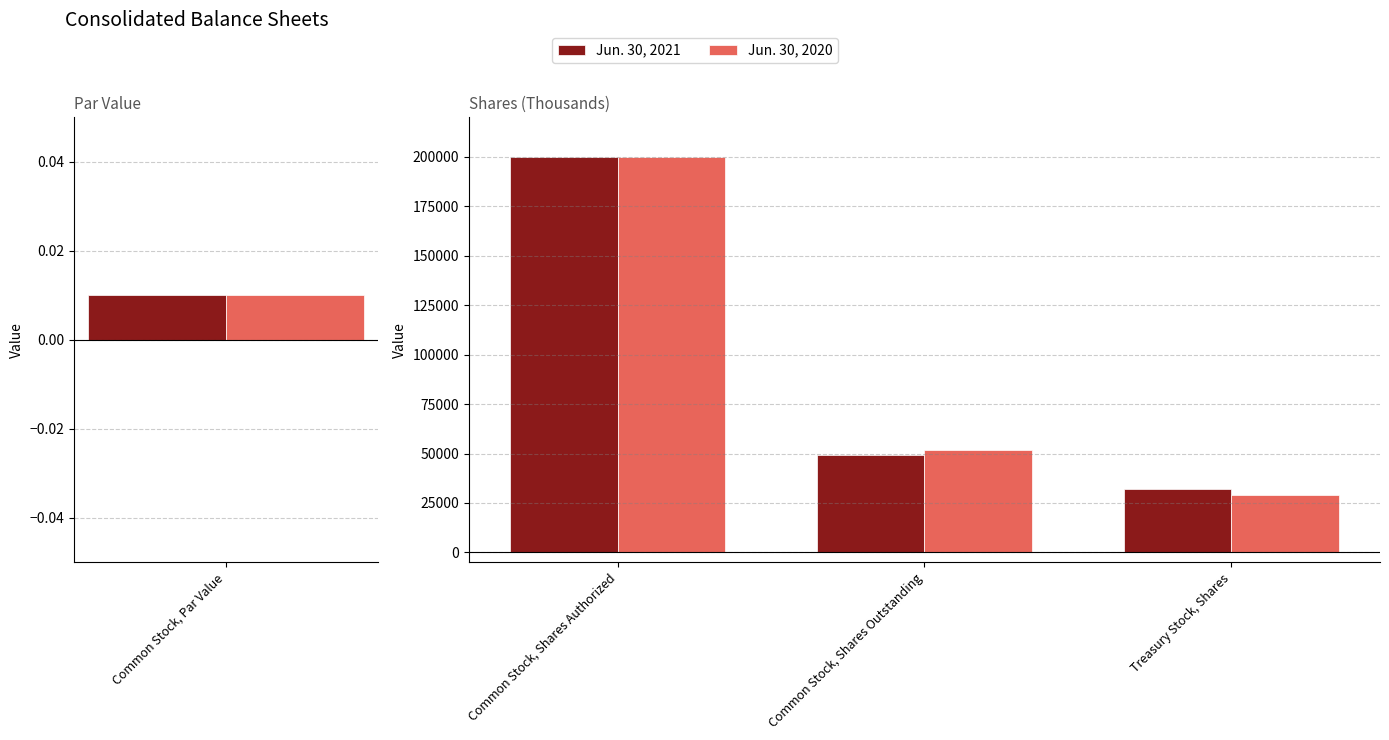

What is the total value across all series at Treasury Stock, Shares?

60640